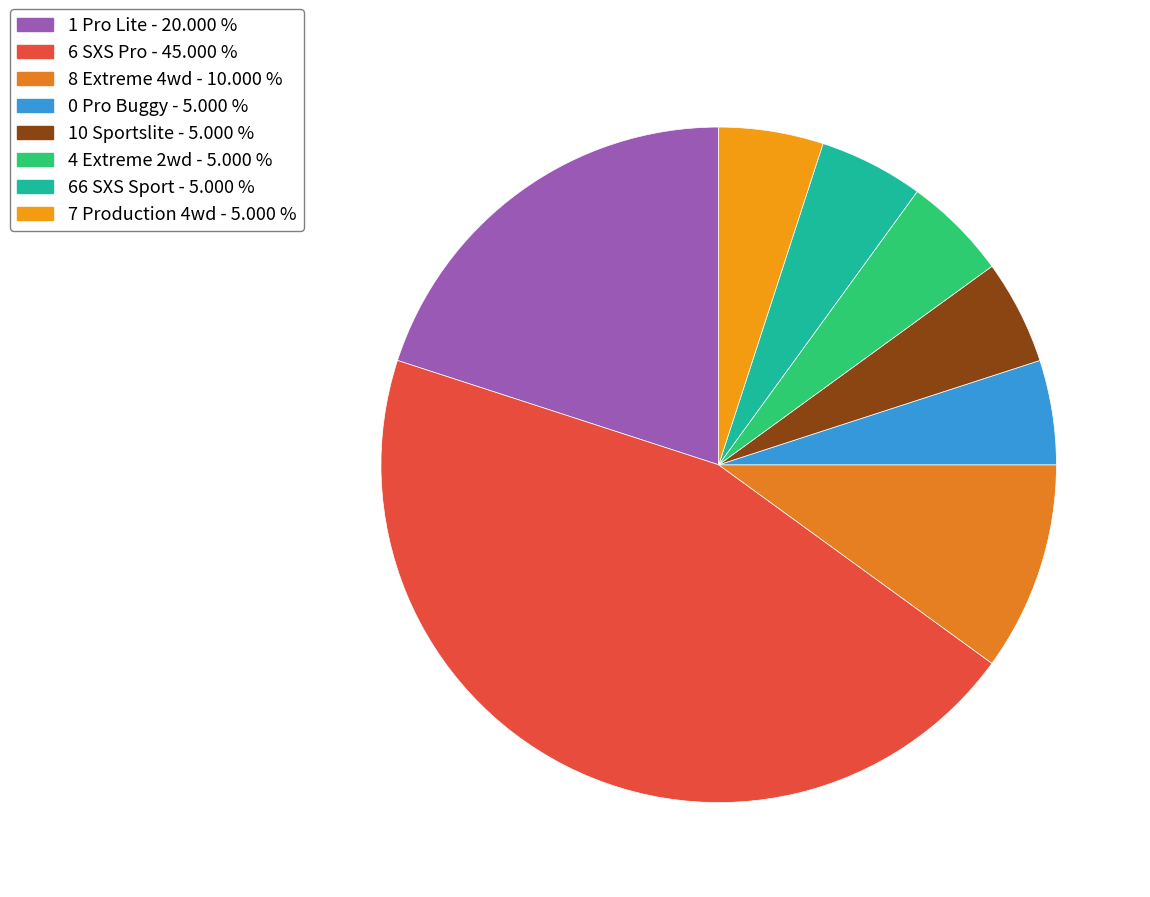

Count the number of slices in the pie.

8